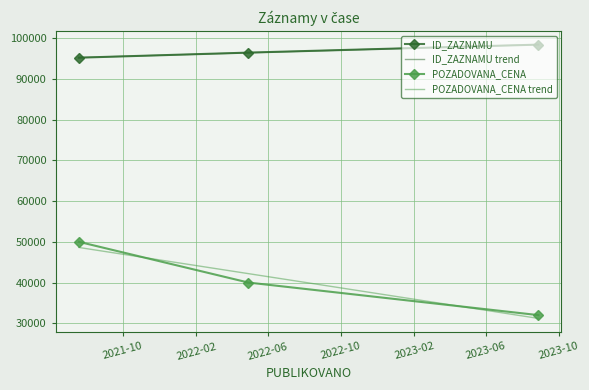

Which series has the largest range (max minus min)?

POZADOVANA_CENA